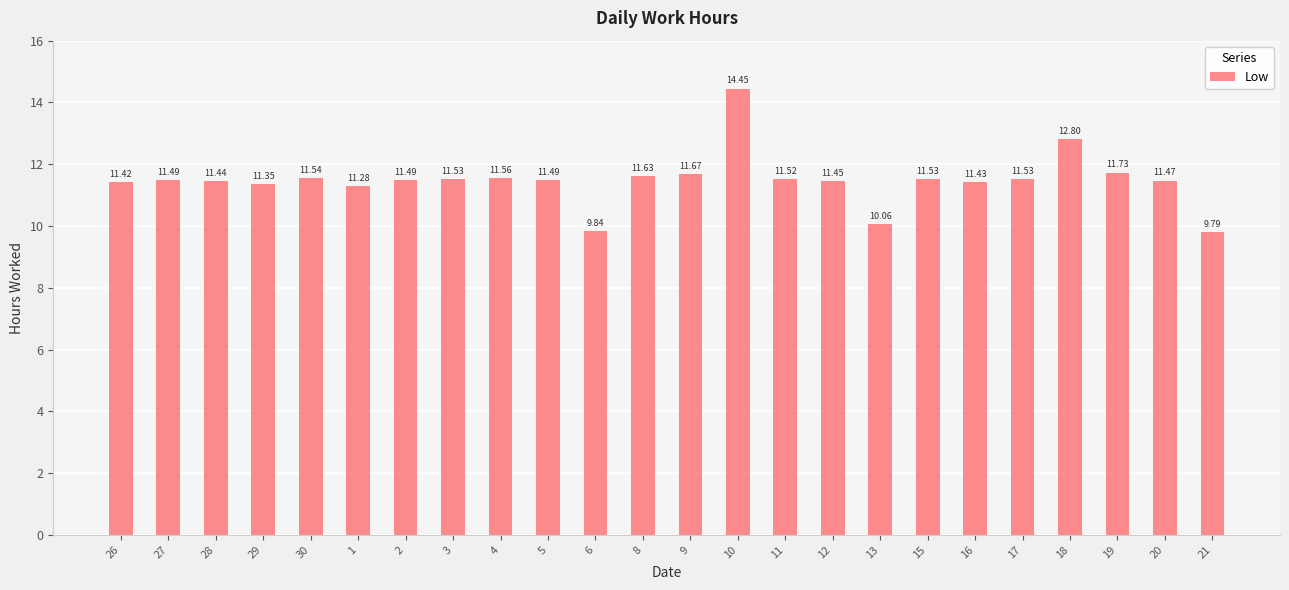

What is the ratio of the value at 18 to the value at 17?

1.1